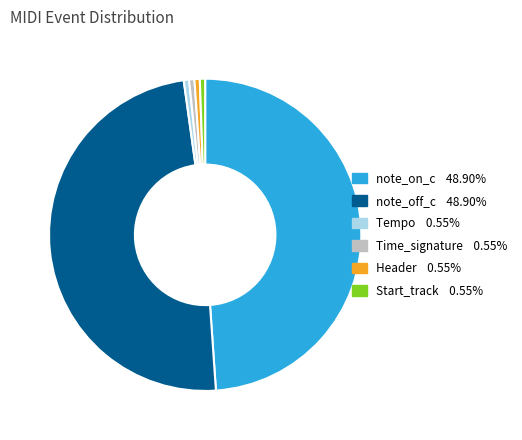

How many segments does this pie chart have?

6